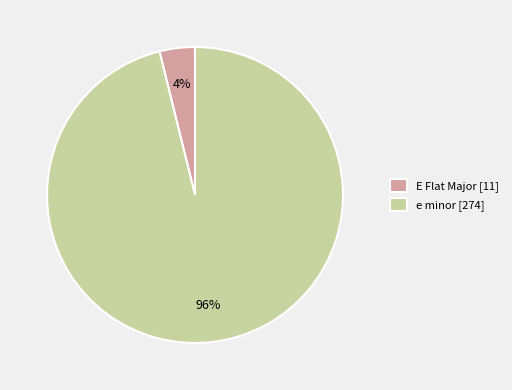

To the nearest percent, what is the difference between the largest and smallest slice percentages?

92%